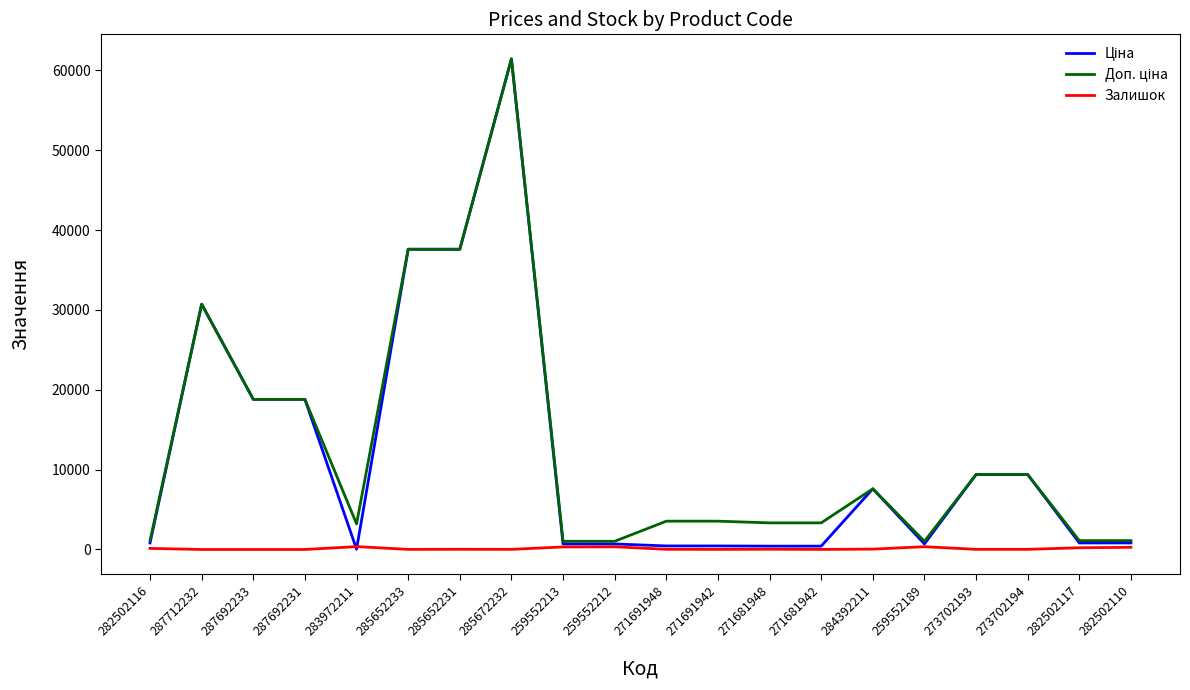

At how many categories does at least one series exceed 57028?

1